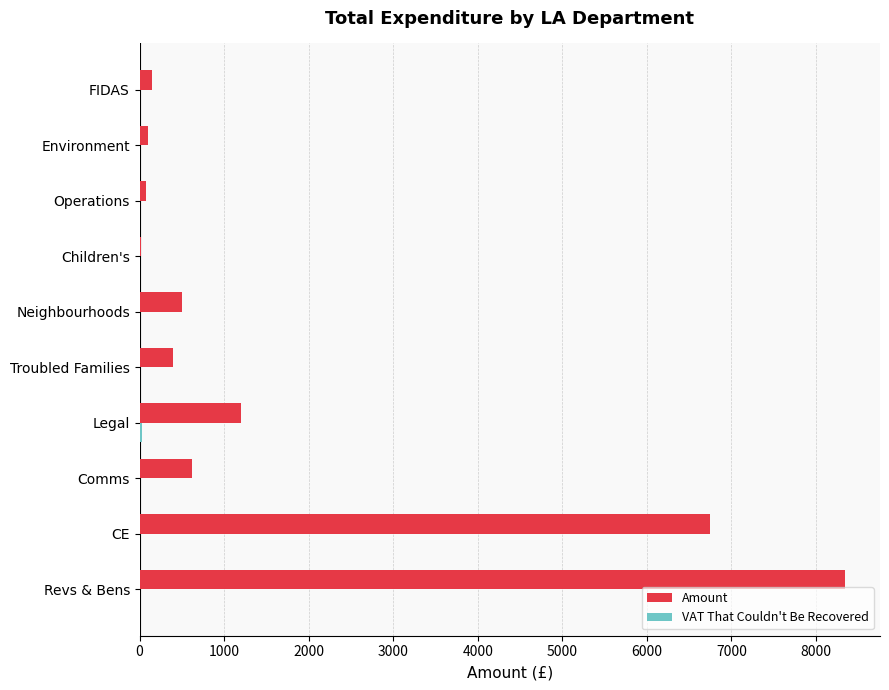

Which label corresponds to the largest value in the chart?

Revs & Bens